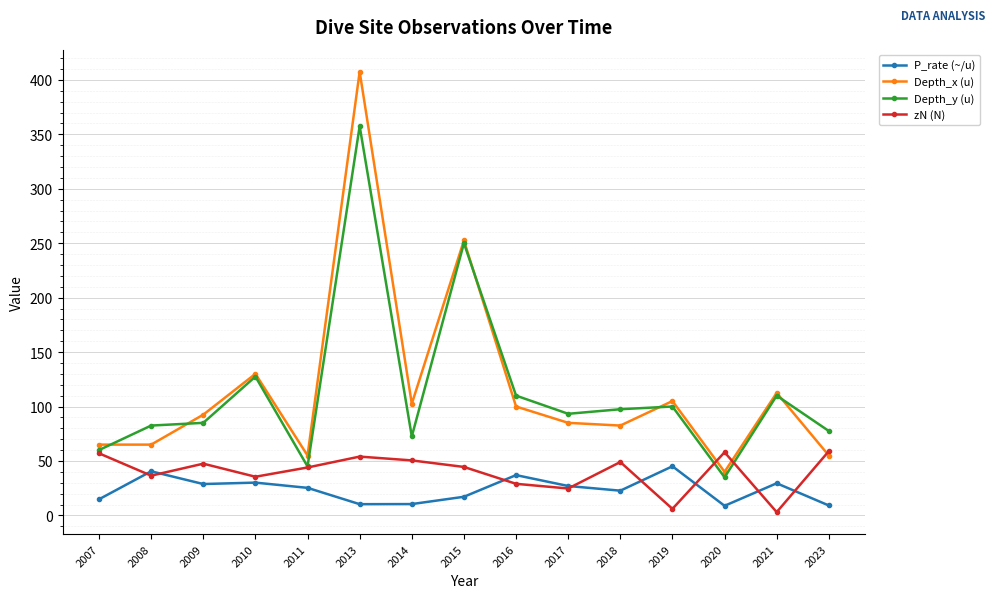

What is the sum of all Depth_x (u) values?

1750.0